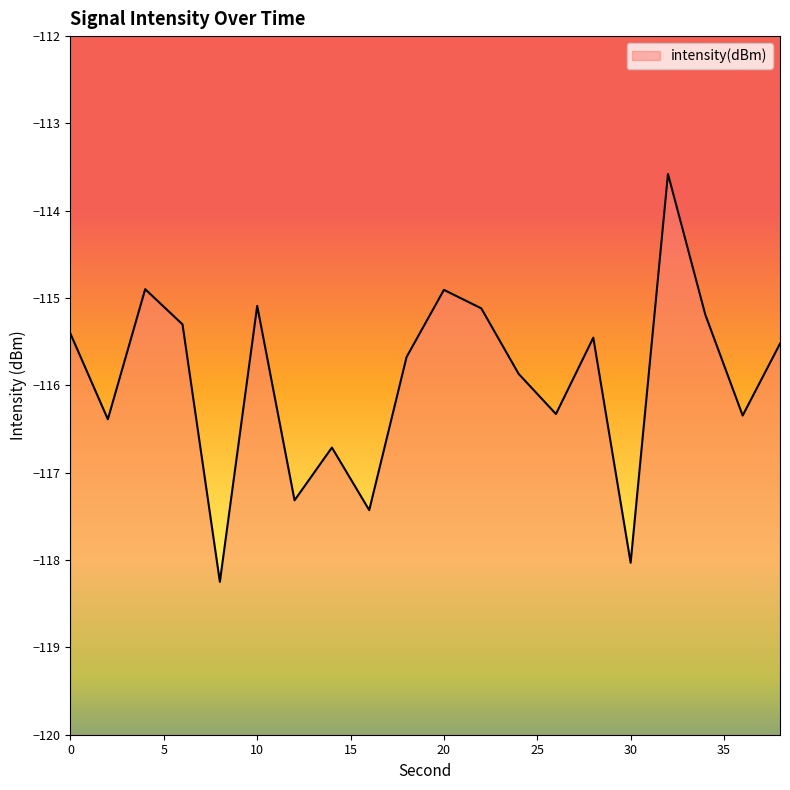

What value does the data have at 14?

-116.7